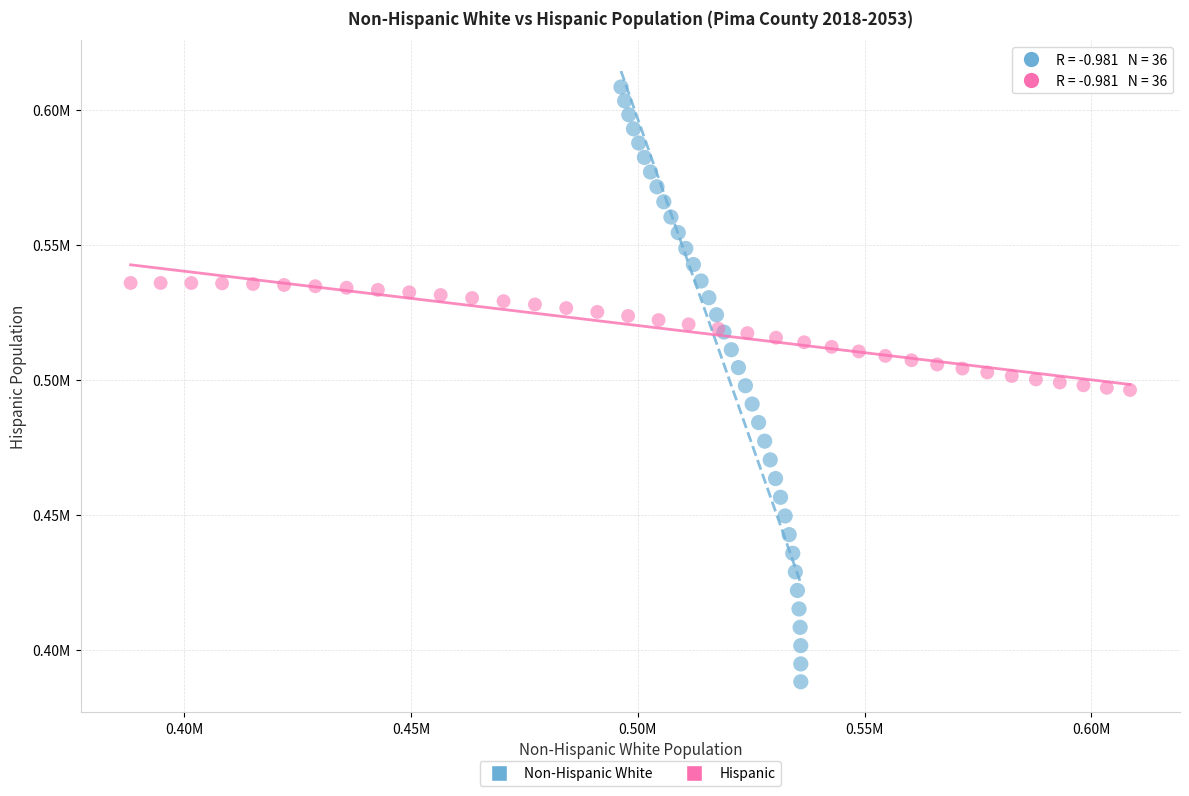

Which series contains the highest Y value?

Non-Hispanic White